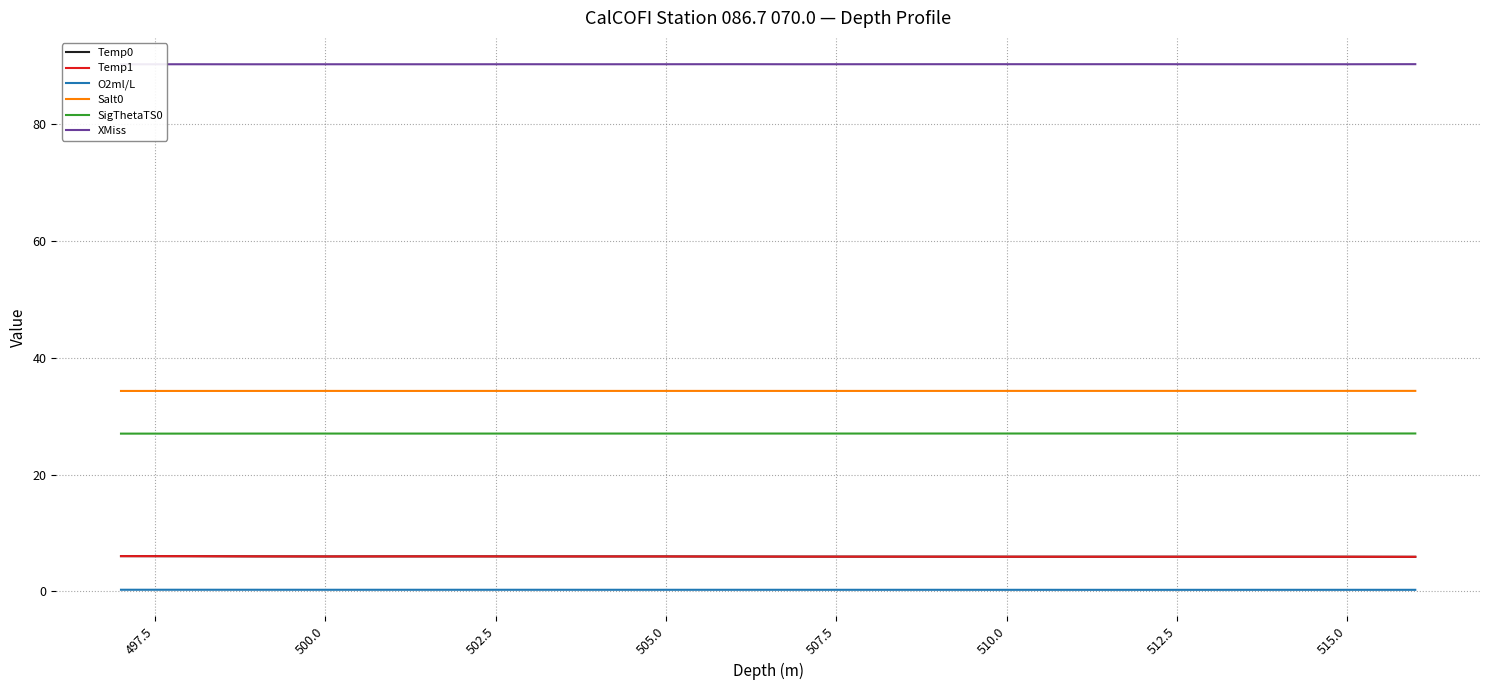

The value of Temp1 at 512.5 is 9.2. True or false?

False